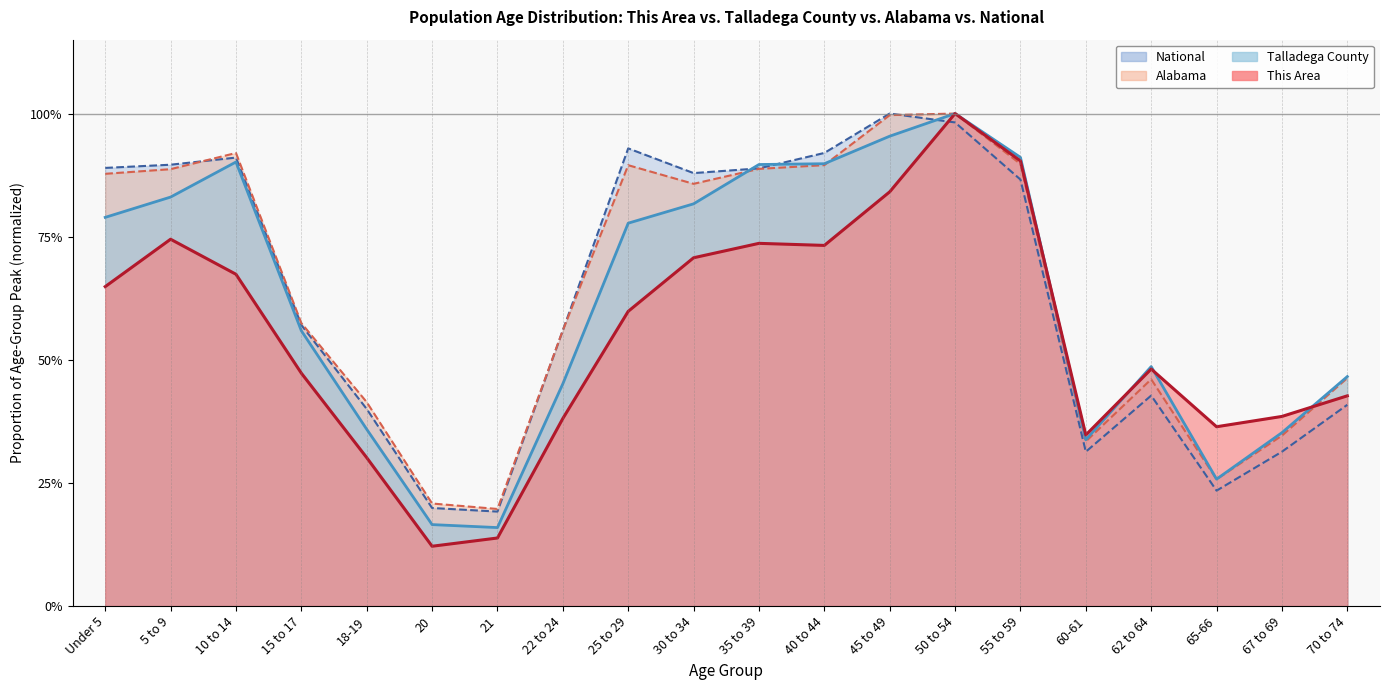

What is the average value of the Alabama series?

0.6